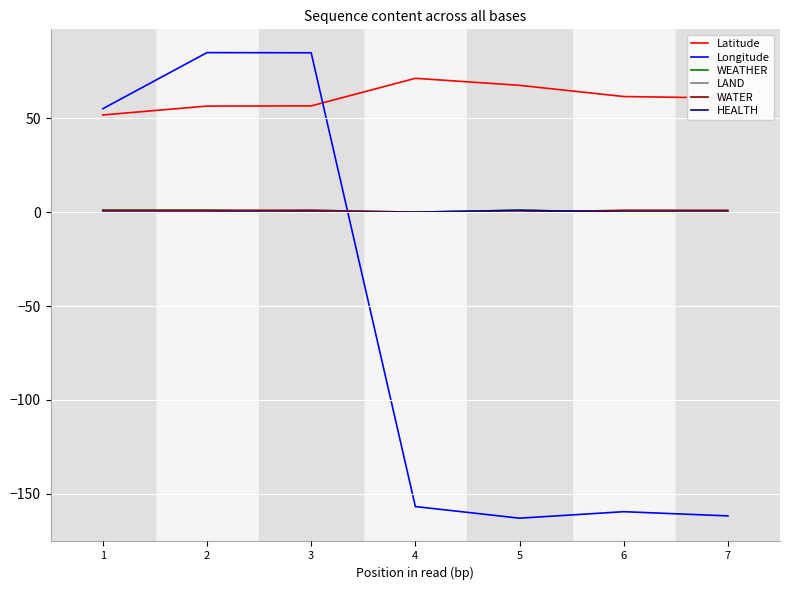

True or false: LAND and Latitude intersect in this chart.

False